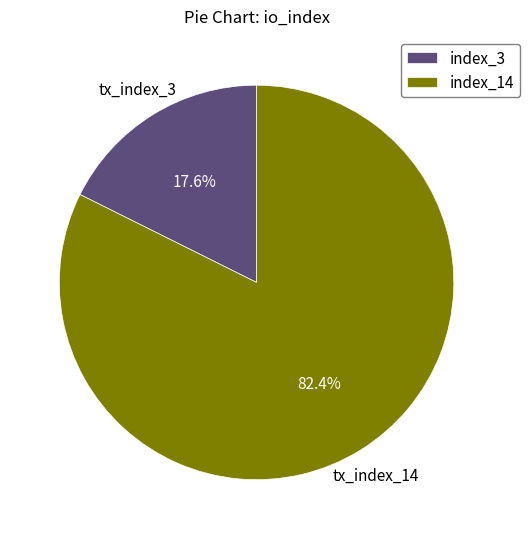

Combined, do index_14 and index_3 account for over 50%?

Yes